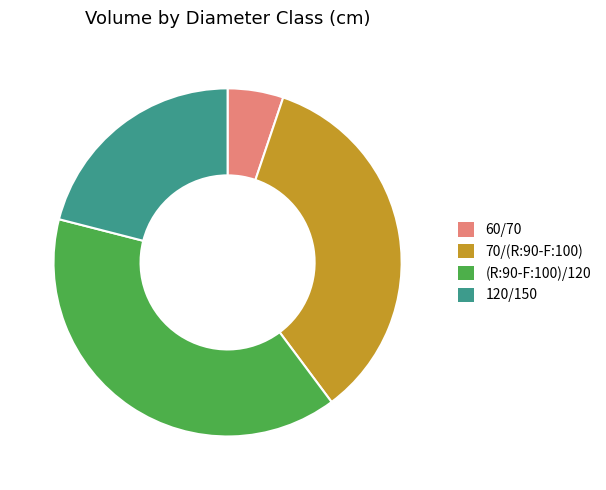

True or false: (R:90-F:100)/120 accounts for 39% of the total.

True